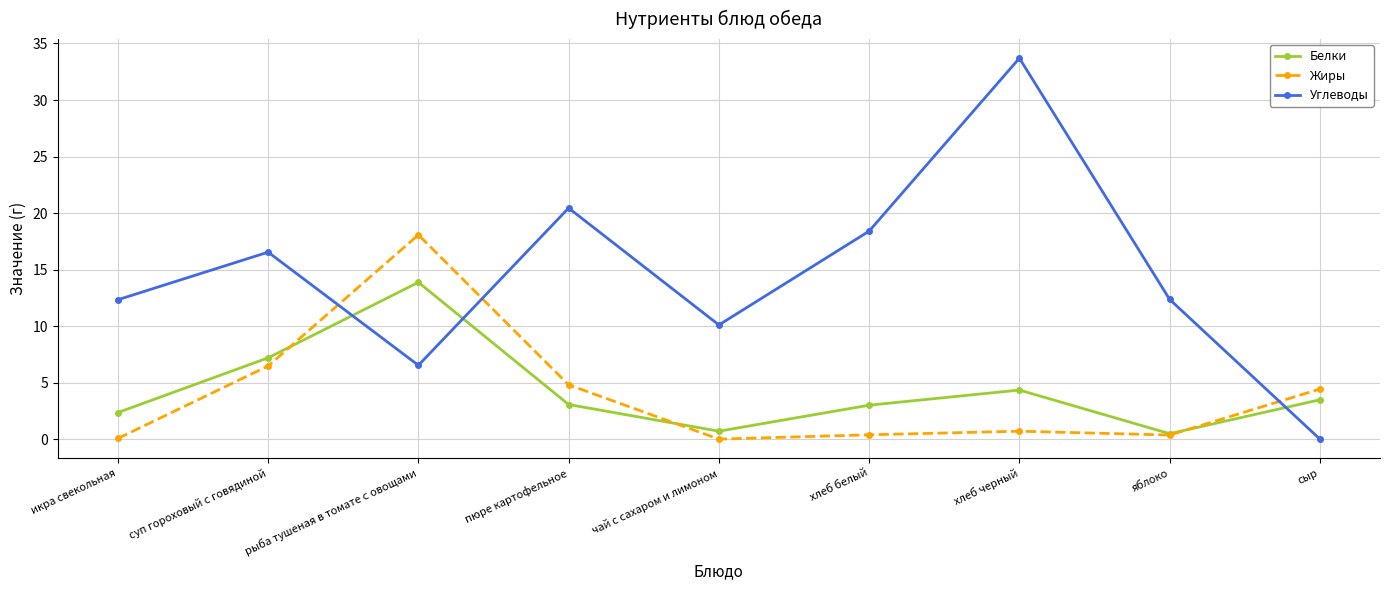

Where is the first local maximum for Белки?

рыба тушеная в томате с овощами